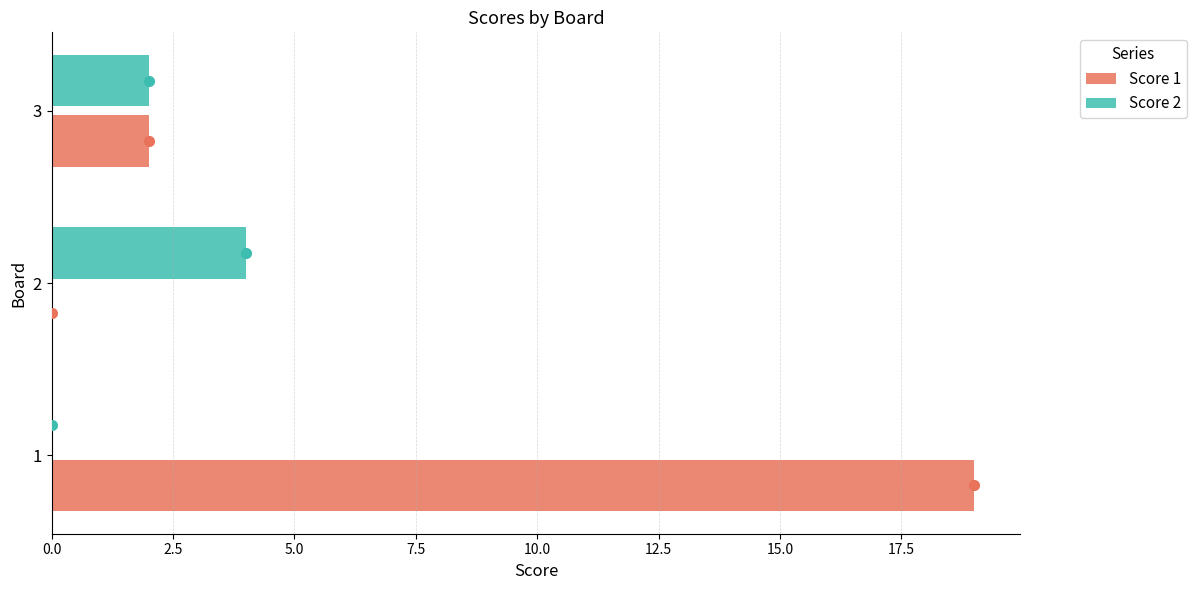

The value of Score 1 at 1 is 19. True or false?

True